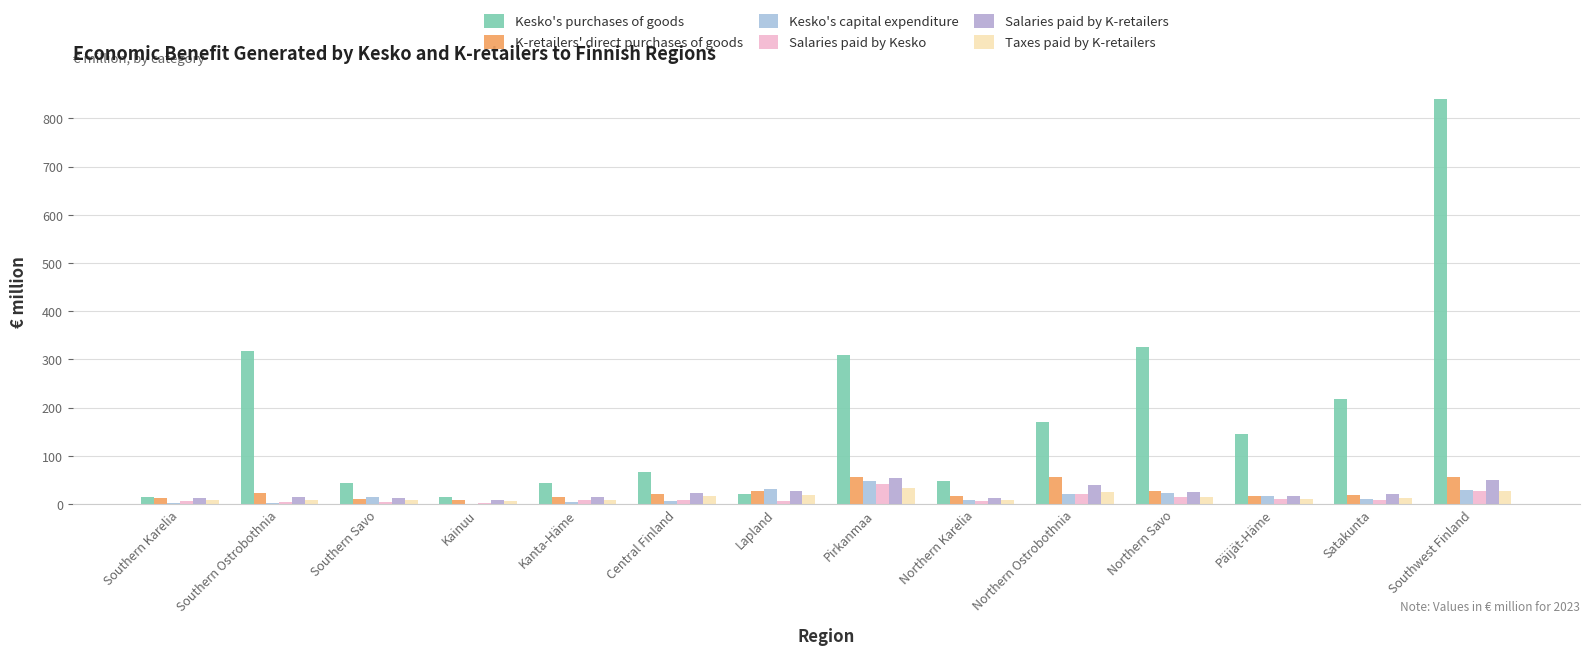

Are the bars horizontal?

No